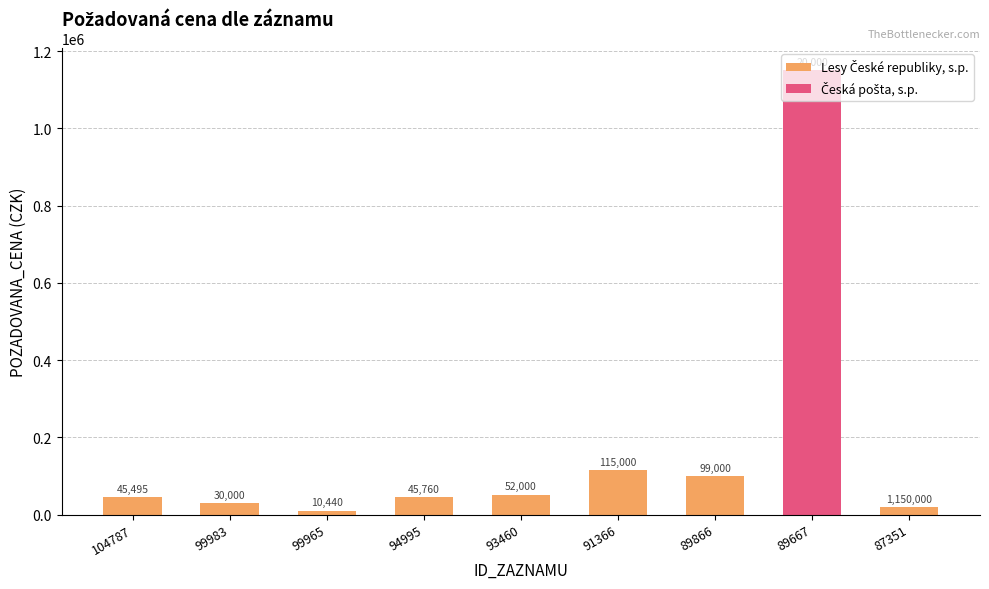

At which label is the value closest to 62720?

93460